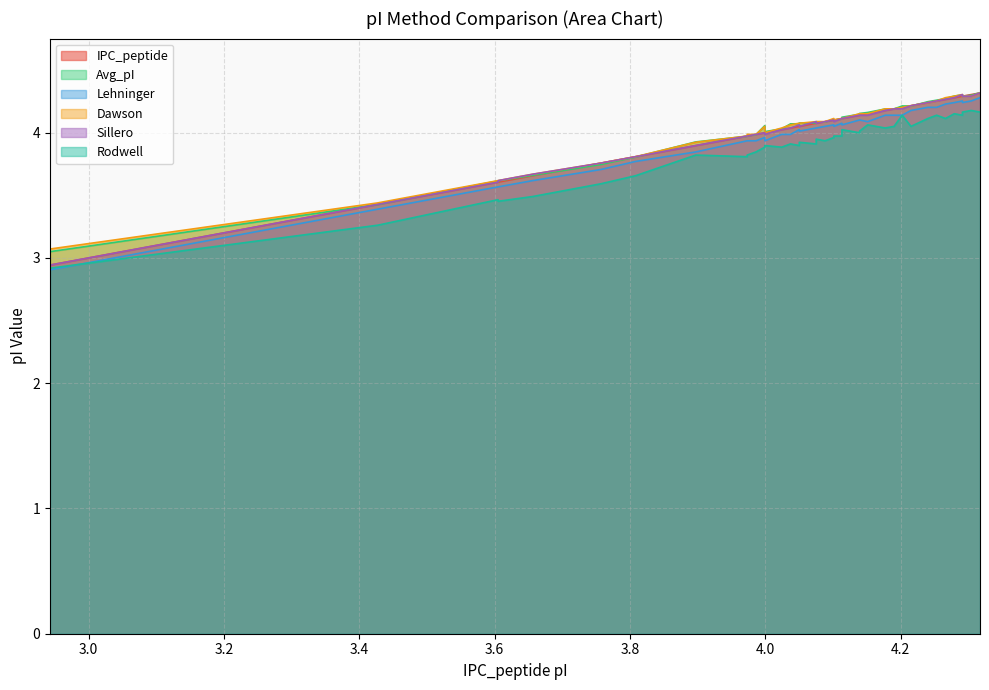

What is the value of the Rodwell point at the 21st from the left?

4.0